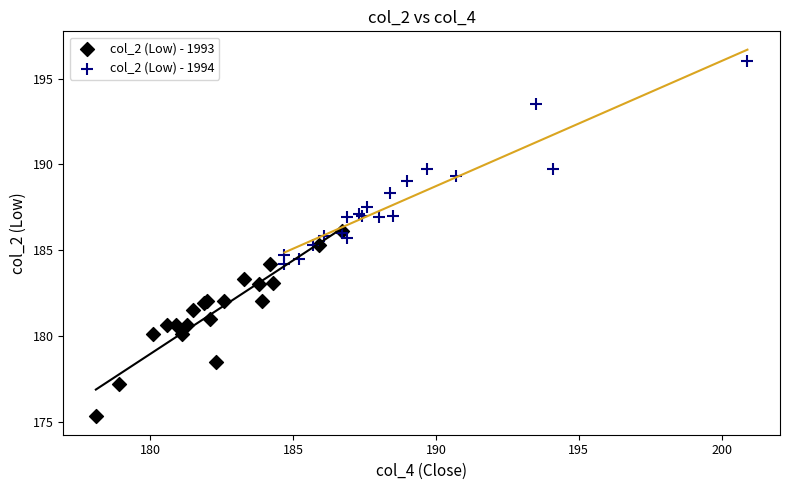

Which series contains the lowest Y value?

col_2 (Low) - 1993